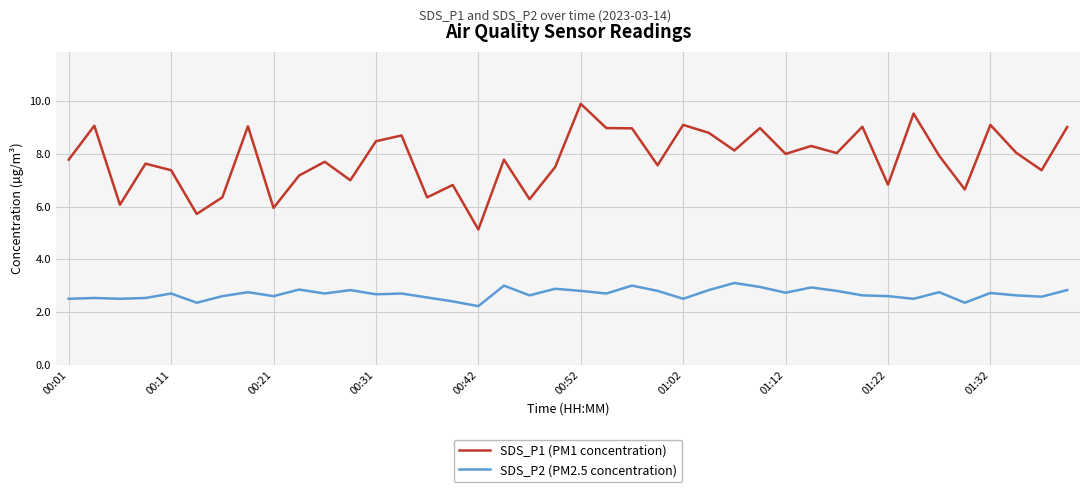

How many distinct data groups are displayed?

2